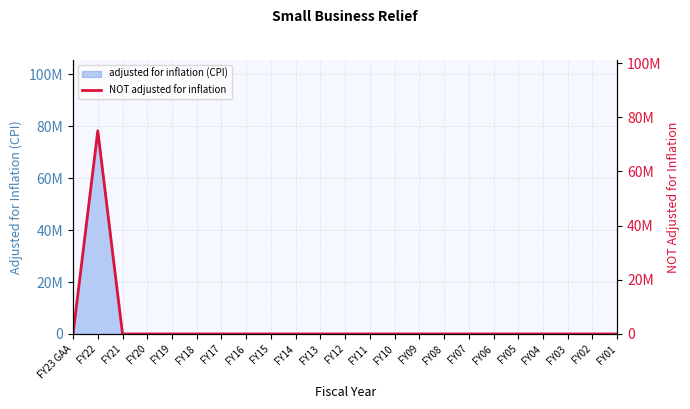

Which category has the highest value across all series?

FY22